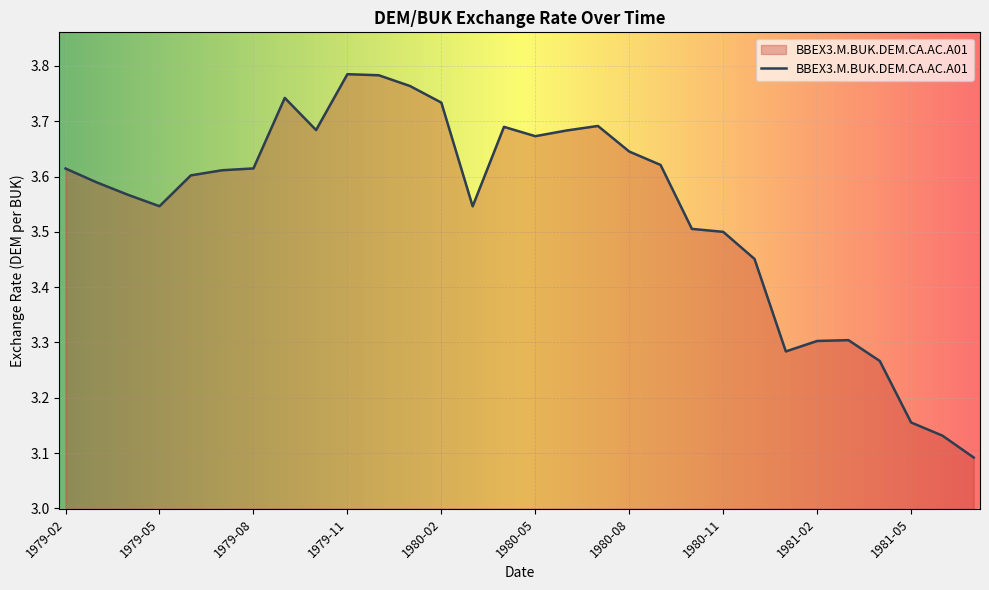

What is the difference between the maximum and minimum values?

0.7